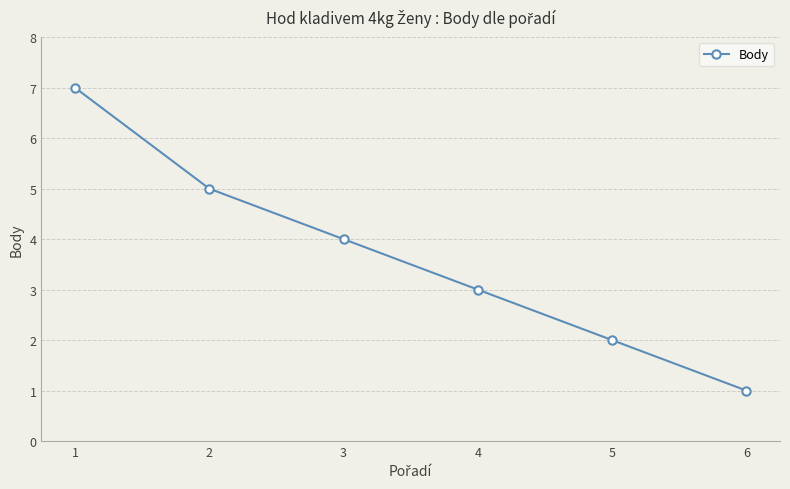

Does the chart display data point markers on the line(s)?

Yes